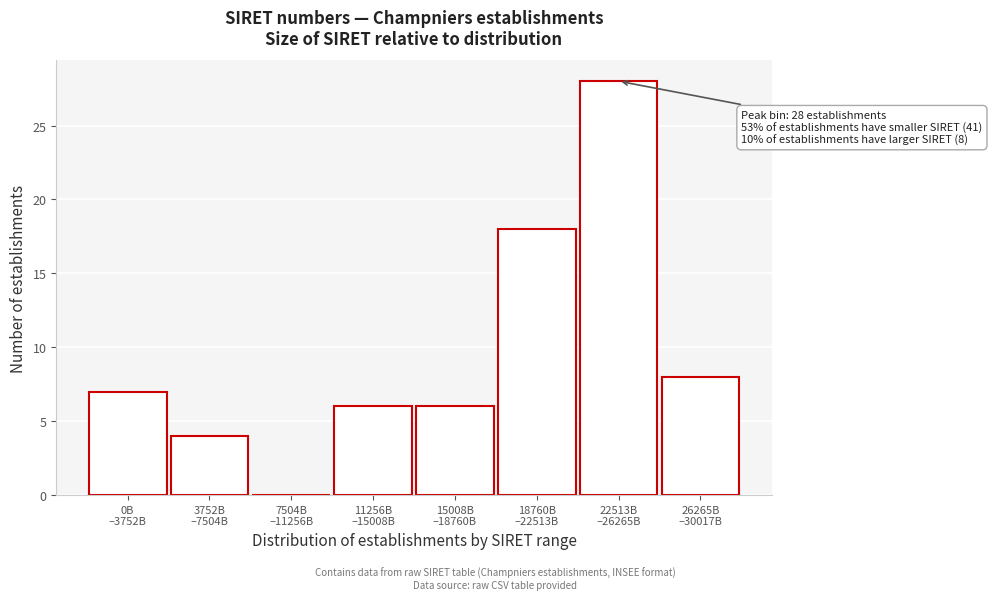

What is the greatest value displayed?

28